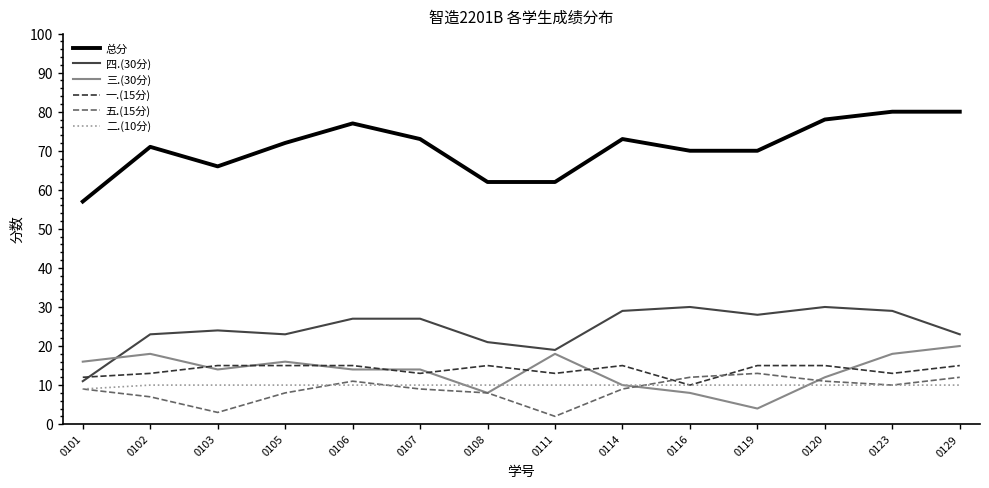

True or false: 一.(15分) and 总分 intersect in this chart.

False